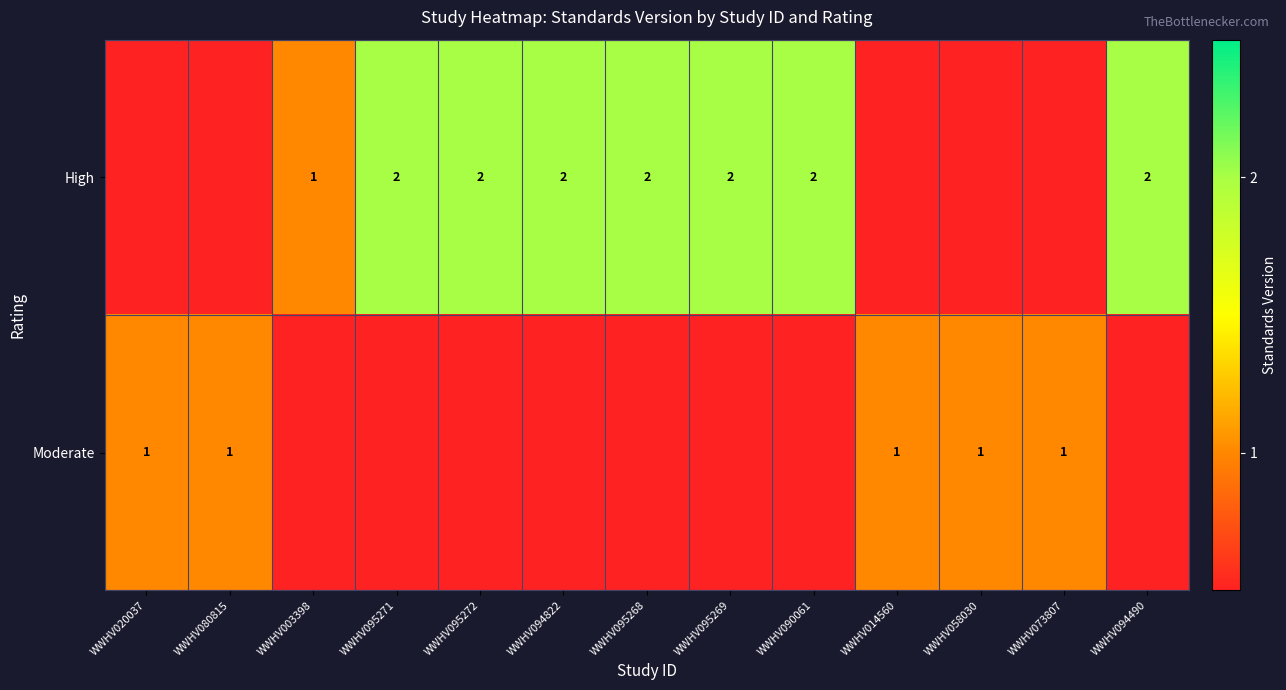

Is it true that High equals 3 at WWHV094822?

False